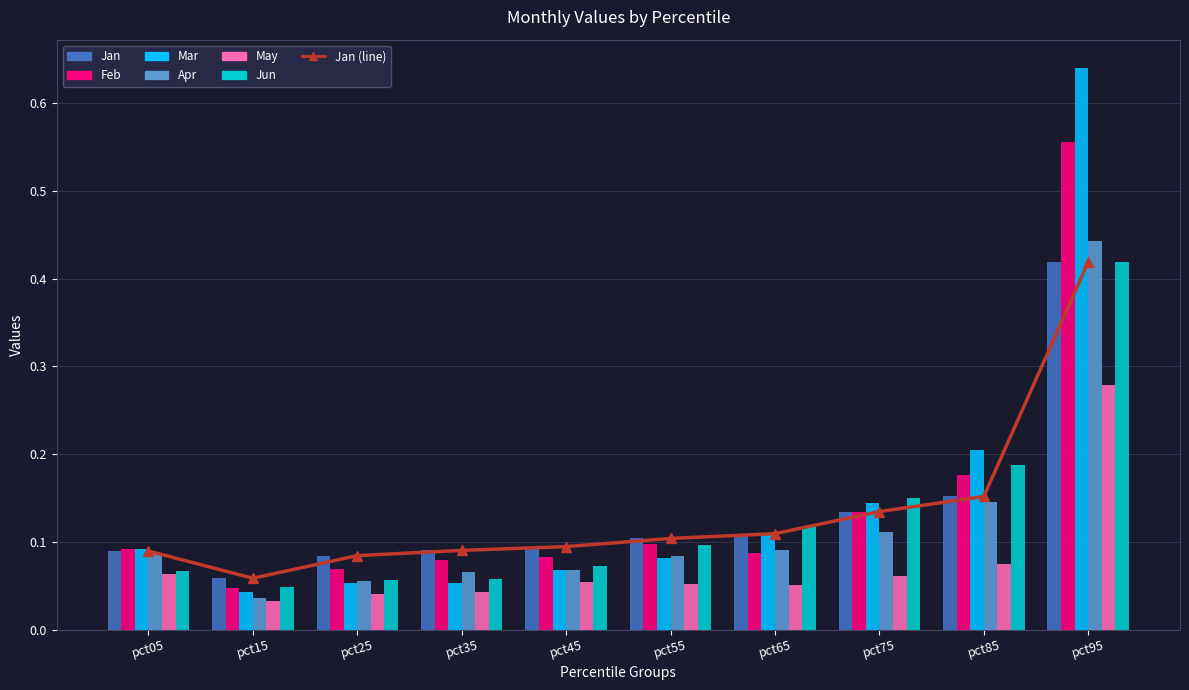

How many distinct data groups are displayed?

6